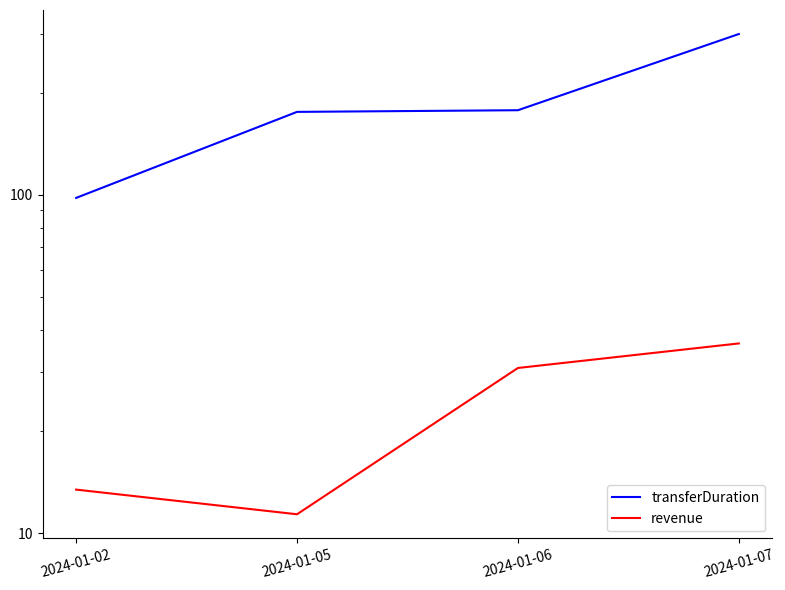

How many lines are shown in the chart?

2